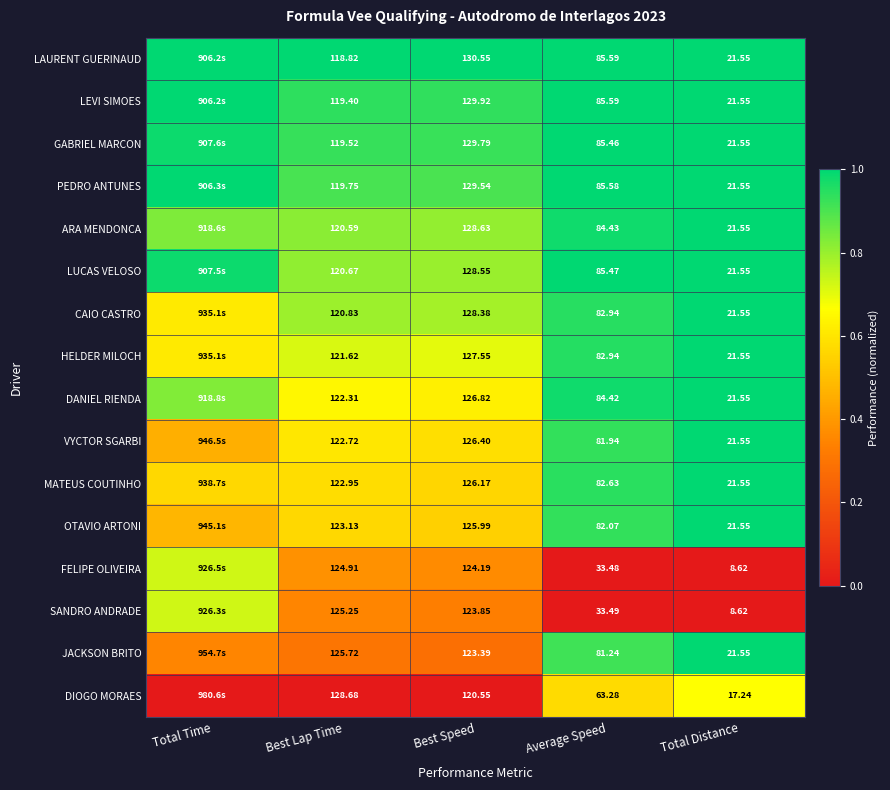

Is the value of MATEUS COUTINHO at Total Distance greater than the value of HELDER MILOCH at Best Speed?

No